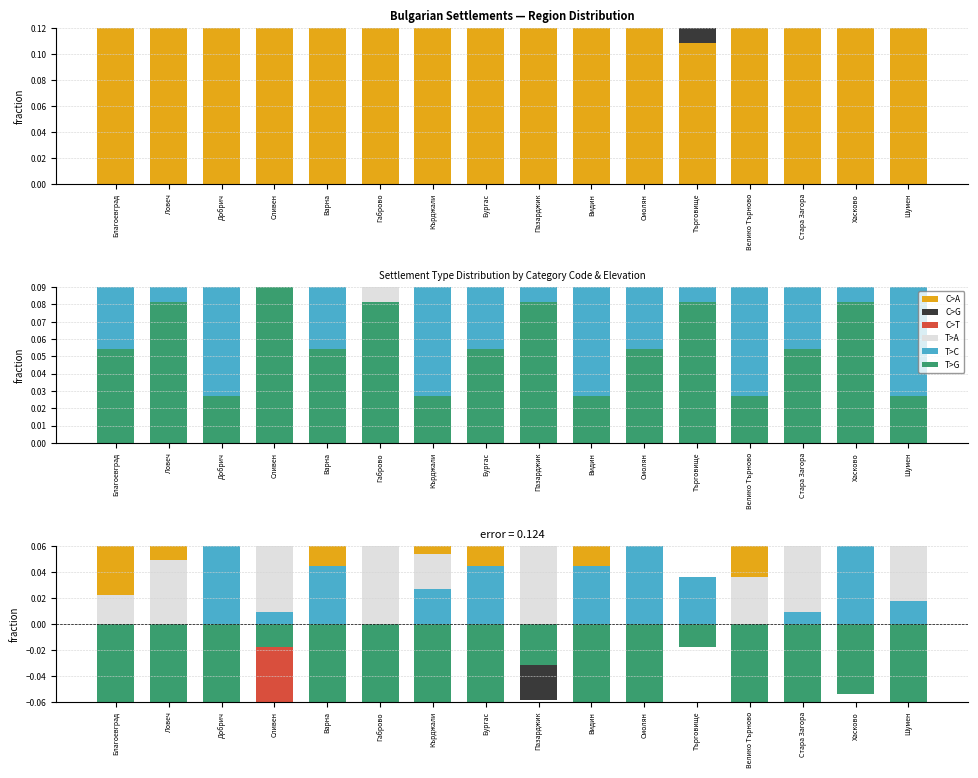

What is the difference between the maximum and second lowest values in the T>G series?

0.1